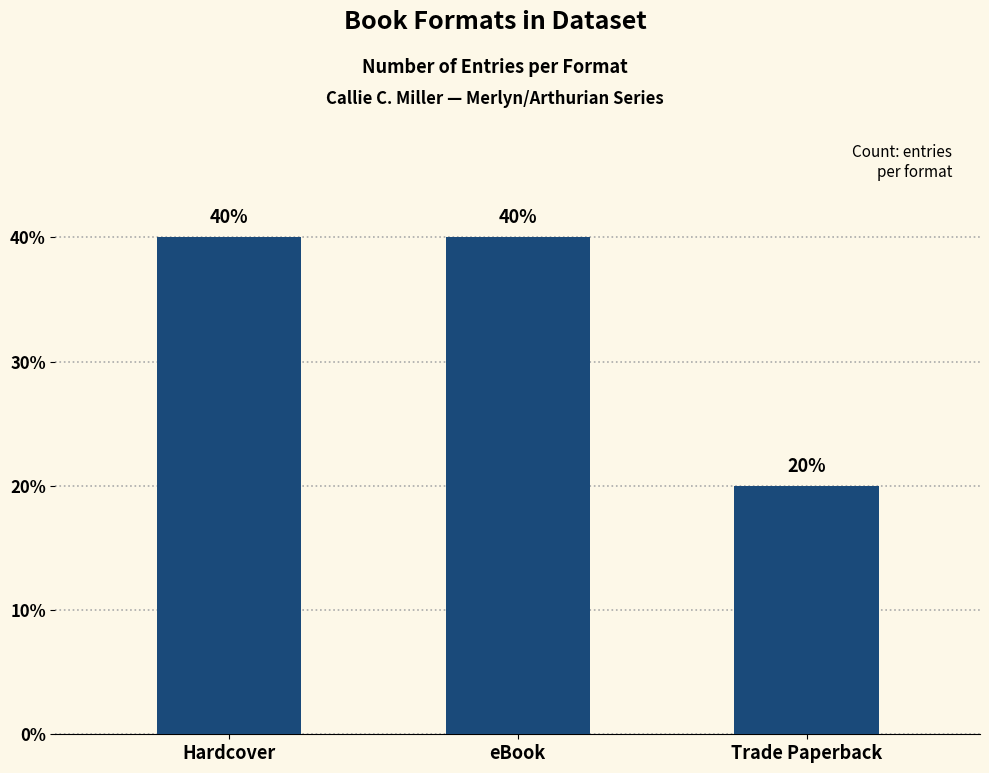

Between eBook and Hardcover, which is larger?

eBook